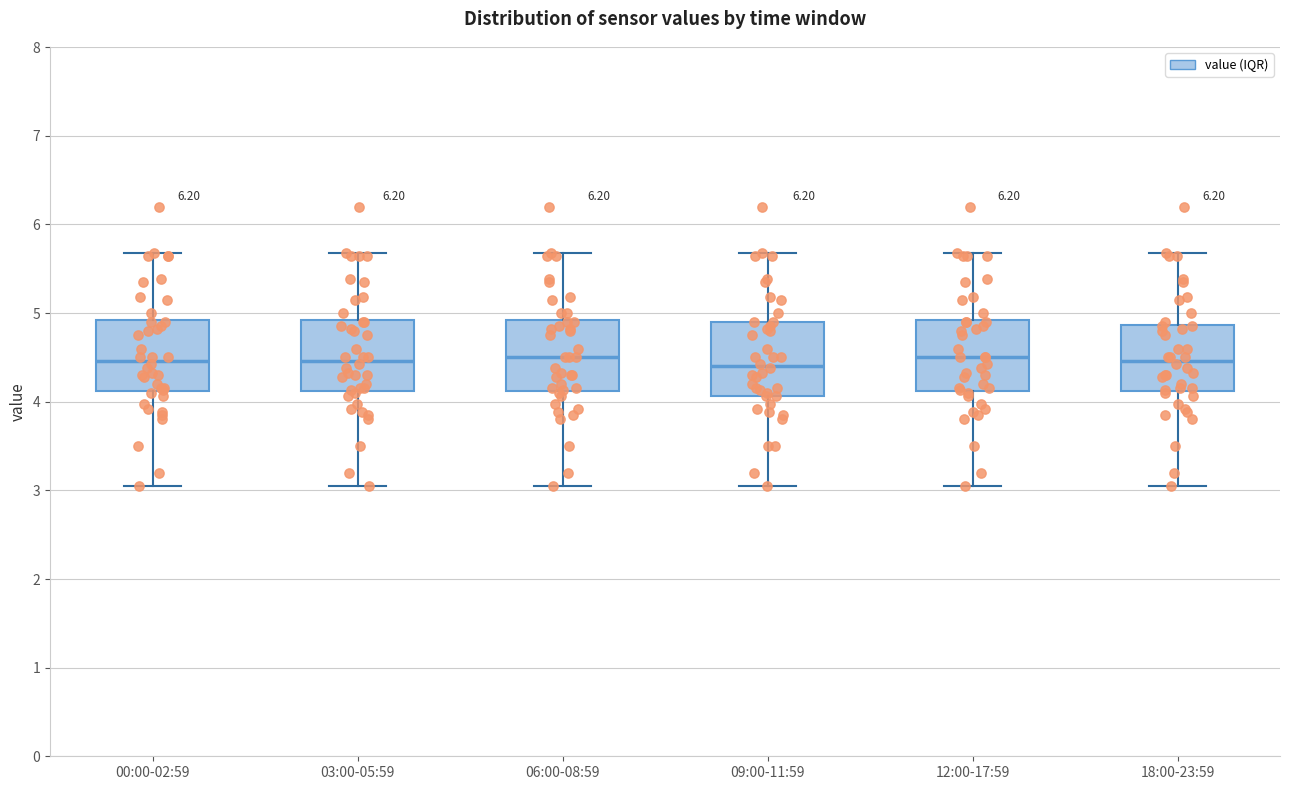

Reading left to right, transcribe this box plot: for each box, give where its median line is, the range the box spans, and where its two whiskers end, as read against the y-axis. The values are not printed on the chart, so give them approximately, as read against the axis.

00:00-02:59: median 4.5, box 4.1 to 4.9, whiskers 3.1 to 5.7
03:00-05:59: median 4.5, box 4.1 to 4.9, whiskers 3.1 to 5.7
06:00-08:59: median 4.5, box 4.1 to 4.9, whiskers 3.1 to 5.7
09:00-11:59: median 4.4, box 4.1 to 4.9, whiskers 3.1 to 5.7
12:00-17:59: median 4.5, box 4.1 to 4.9, whiskers 3.1 to 5.7
18:00-23:59: median 4.5, box 4.1 to 4.9, whiskers 3.1 to 5.7